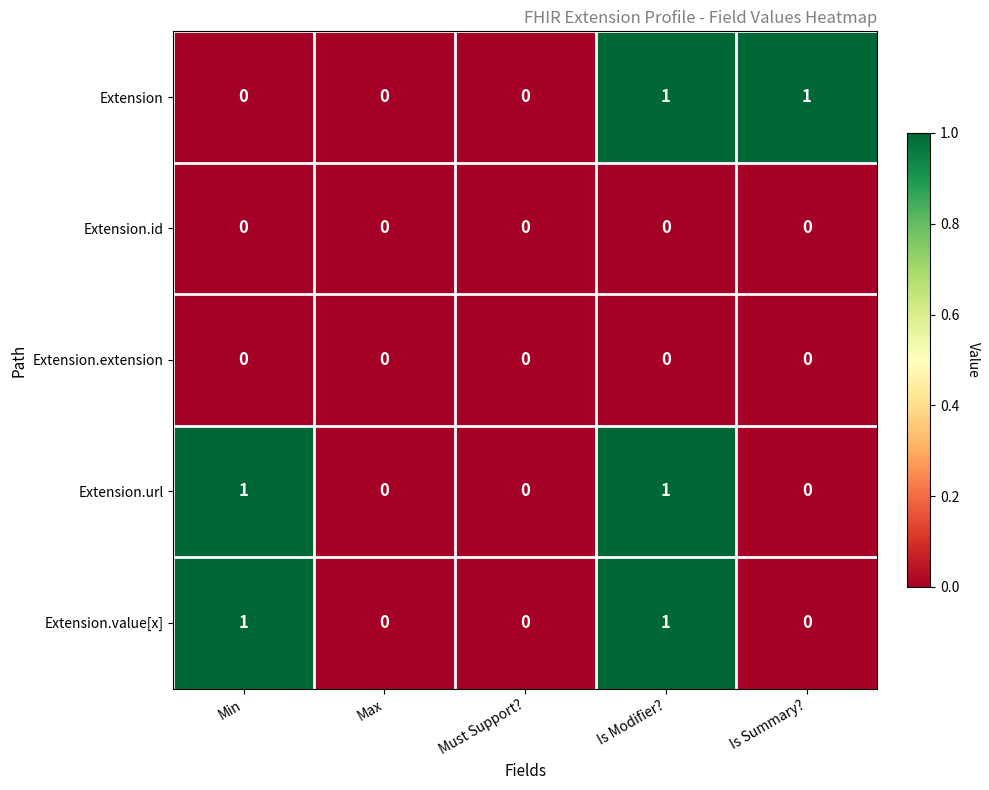

Is it true that Extension.id equals 0 at Must Support??

True